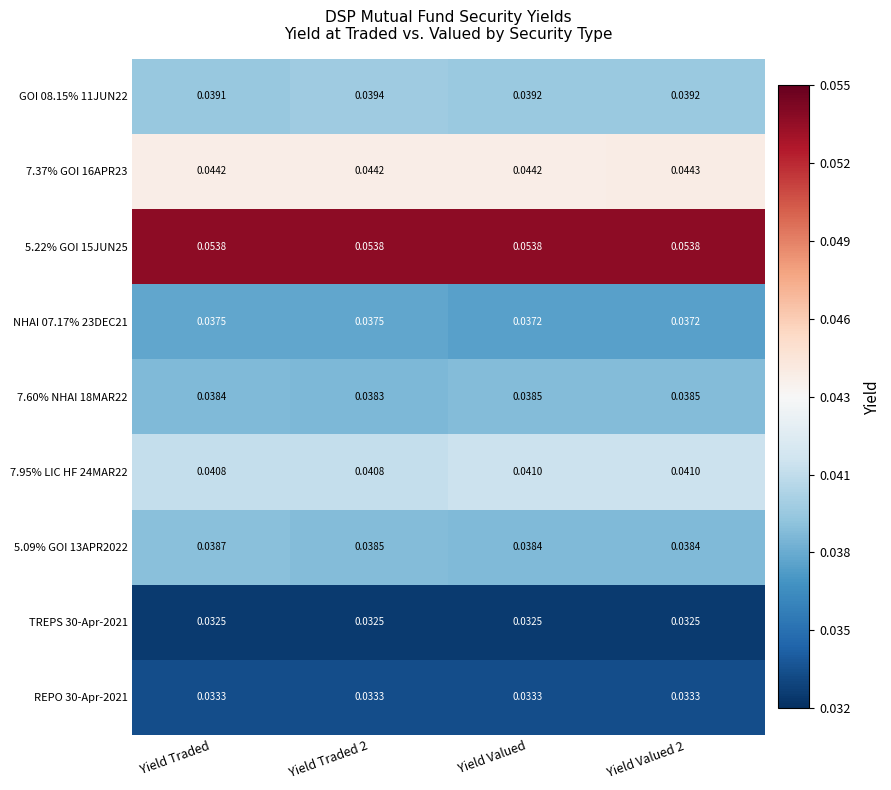

What is the total value across all series at Yield Valued?

0.4